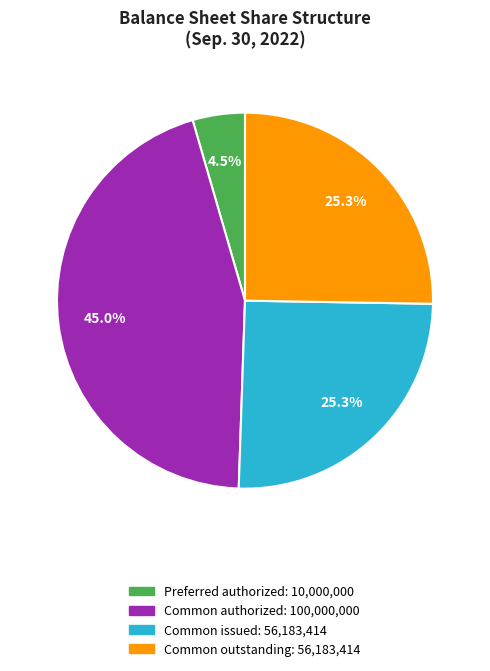

Does any single category account for the majority?

No